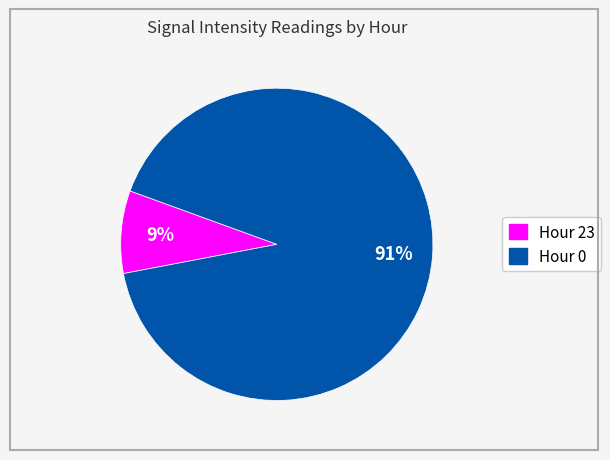

Is there any slice that represents more than half of the pie?

Yes